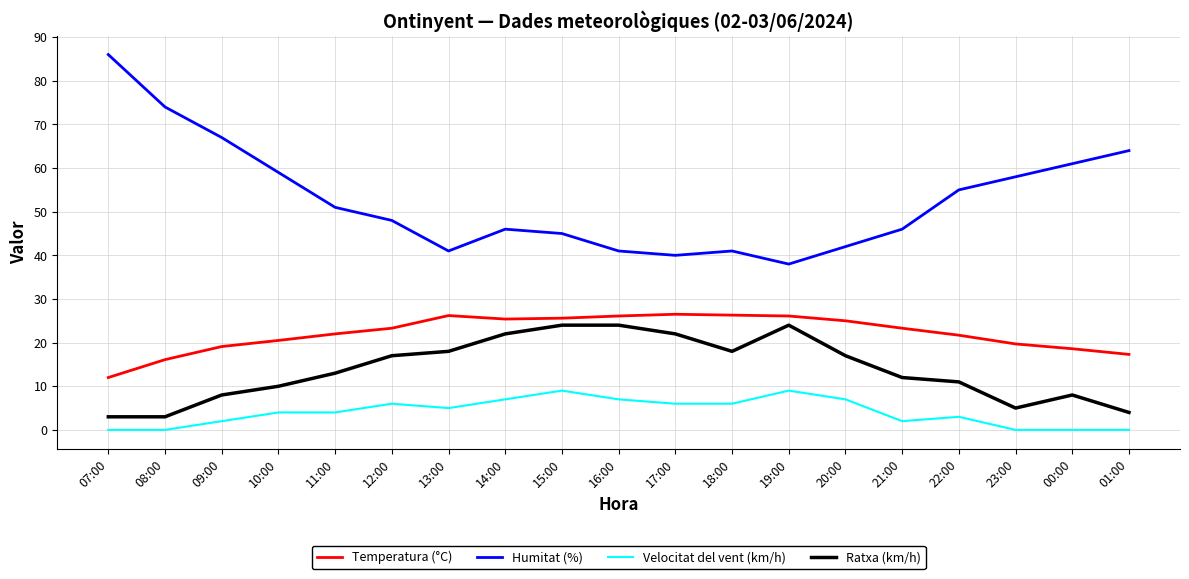

The value of Velocitat del vent (km/h) at 01:00 is -3.3. True or false?

False